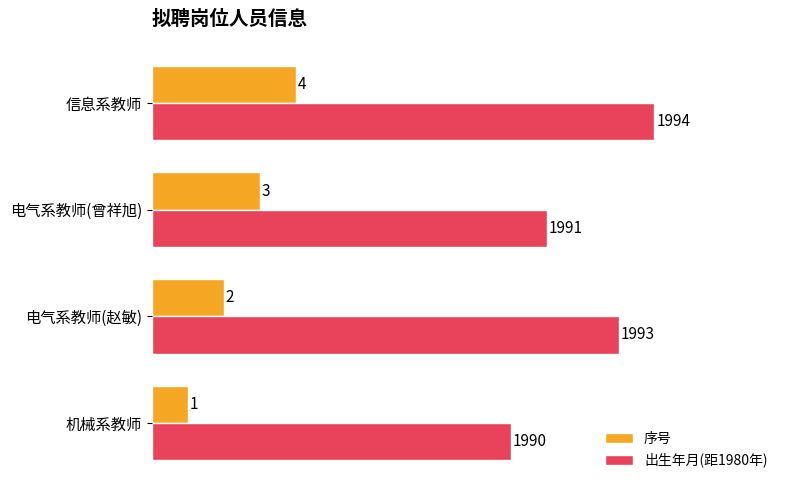

The value of 序号 at 电气系教师(赵敏) is 2. True or false?

True